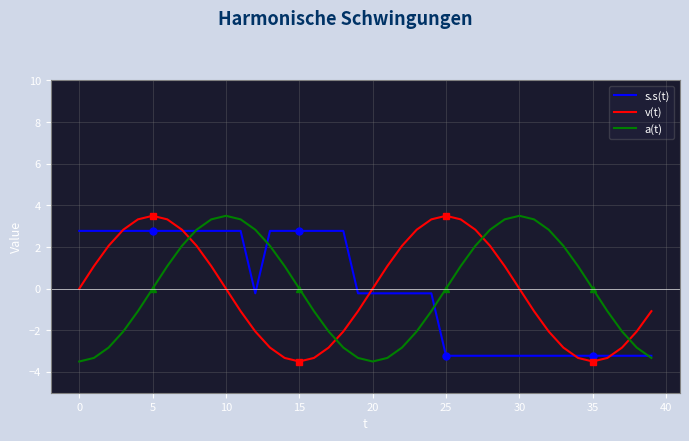

What is the highest value of the s.s(t) series?

2.8